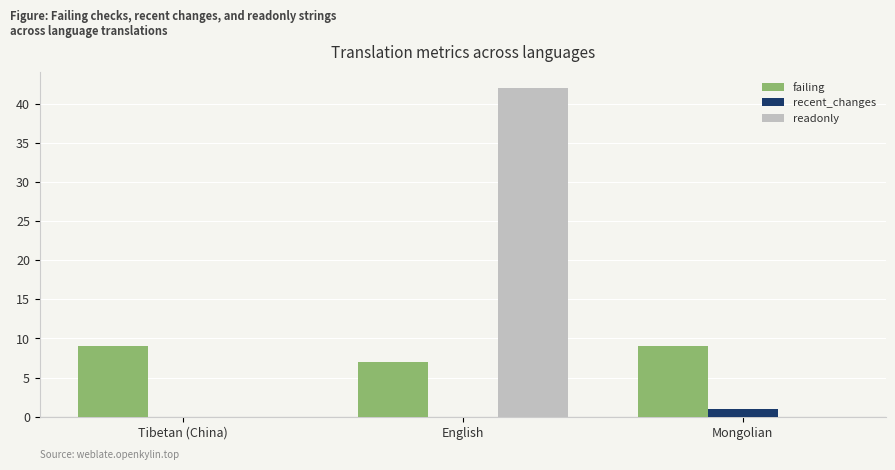

Reading left to right, list all the values displayed in this chart.

failing: Tibetan (China)=9	English=7	Mongolian=9
recent_changes: Tibetan (China)=0	English=0	Mongolian=1
readonly: Tibetan (China)=0	English=42	Mongolian=0